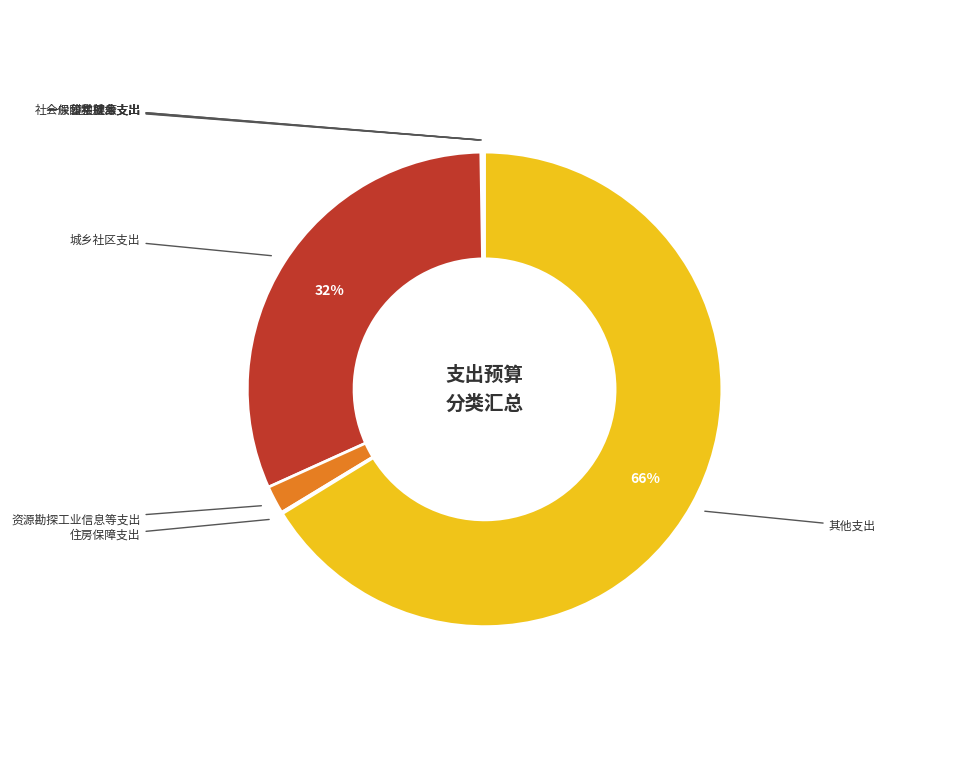

To the nearest percent, what is the difference between the largest and smallest slice percentages?

66%